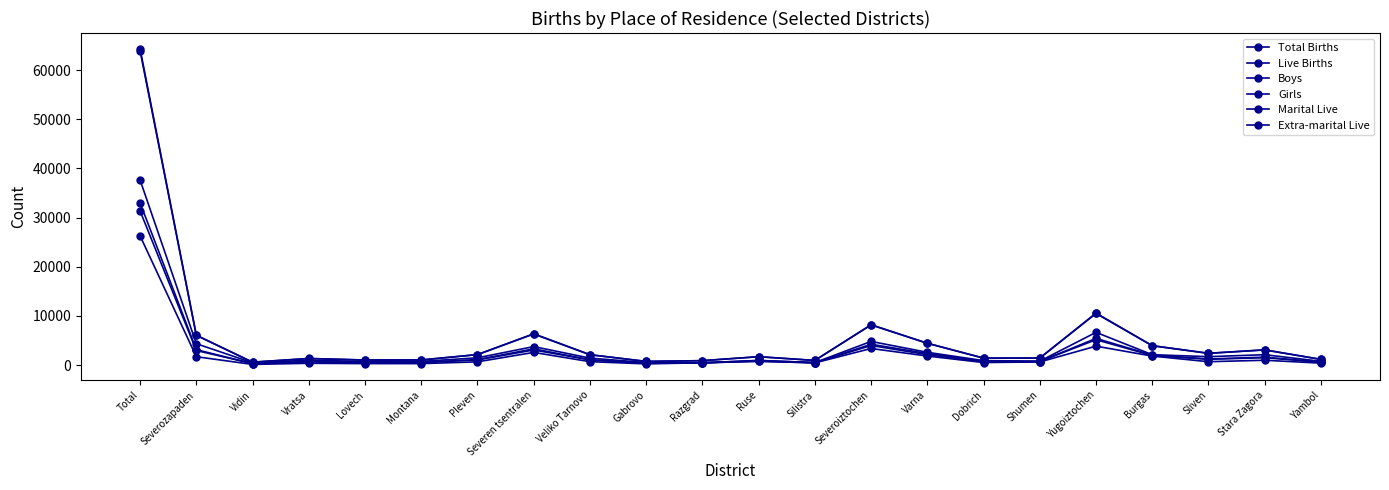

Does the chart have visible grid lines?

No